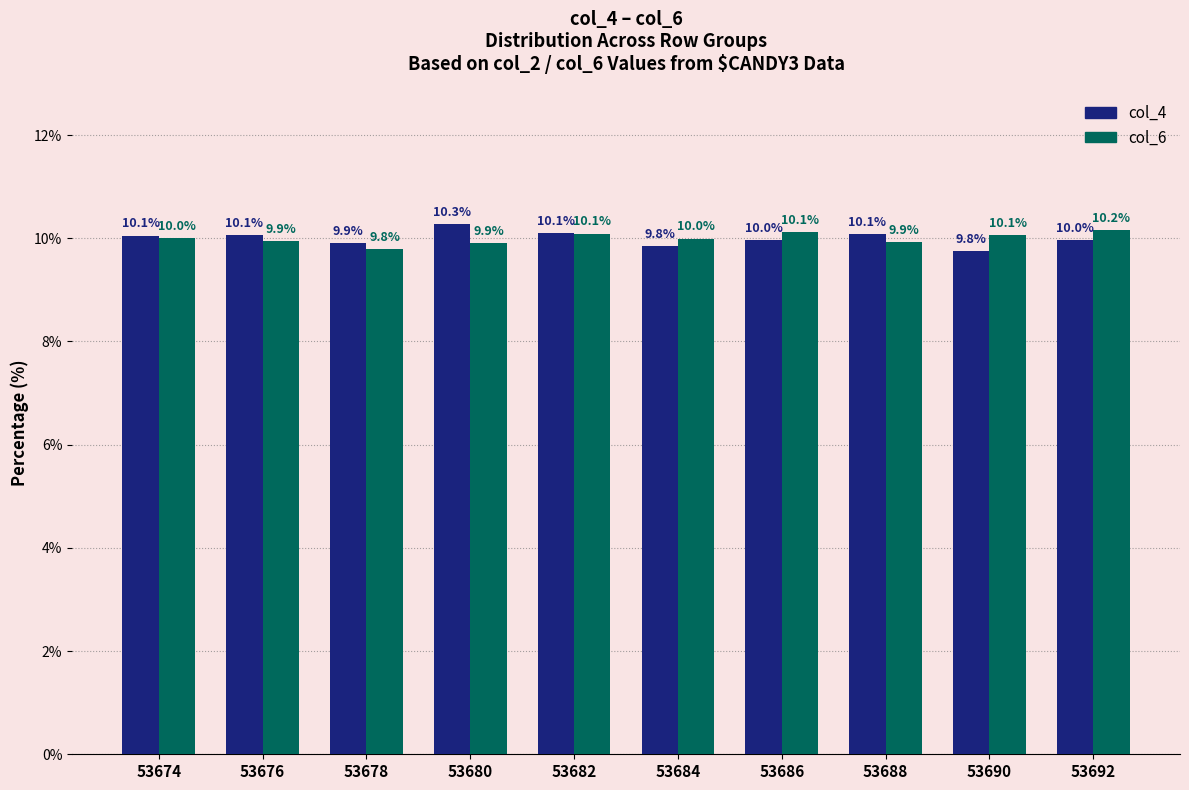

What is the smallest value displayed?

9.8